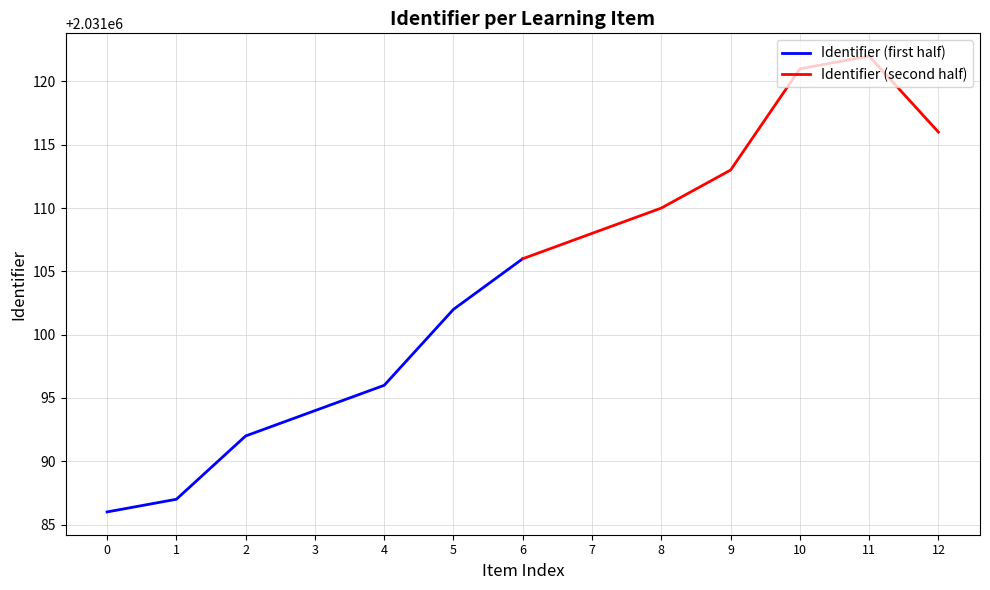

What is the difference between the second highest and second lowest values in the Identifier (first half) series?

15